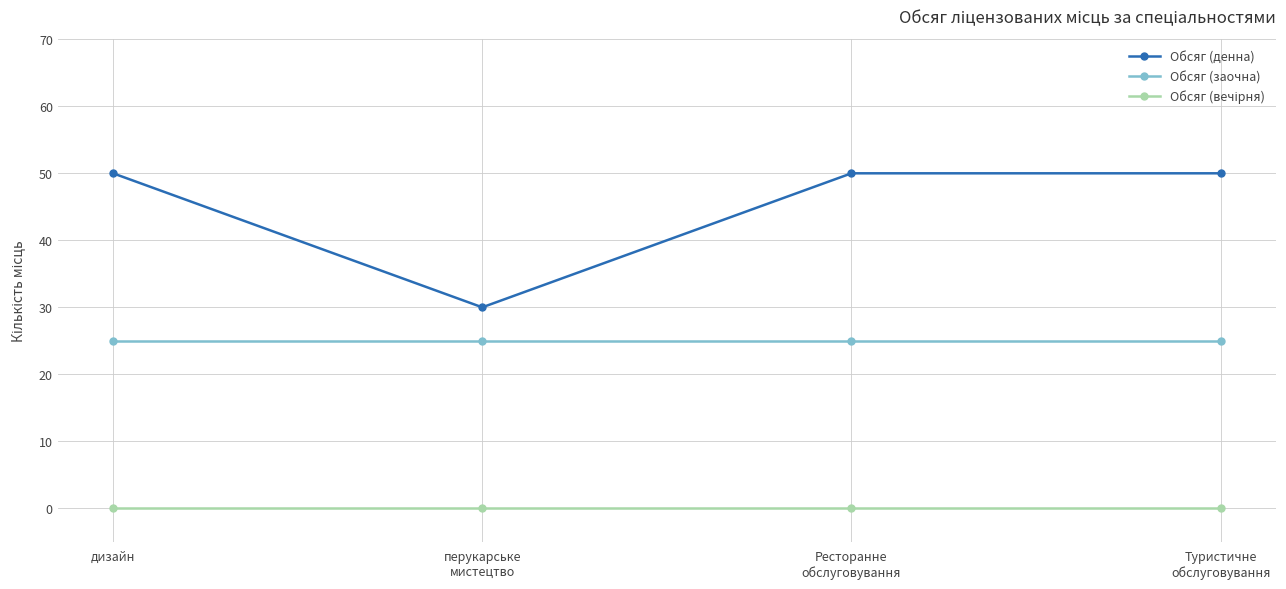

Which series has the largest total across all categories?

Обсяг (денна)